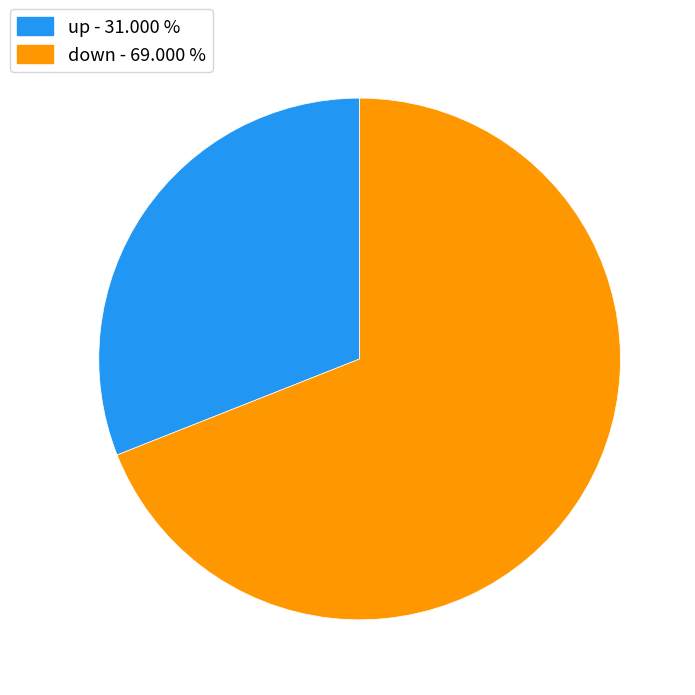

What is the ratio of the value at down - 69.000 % to the value at up - 31.000 %?

2.2